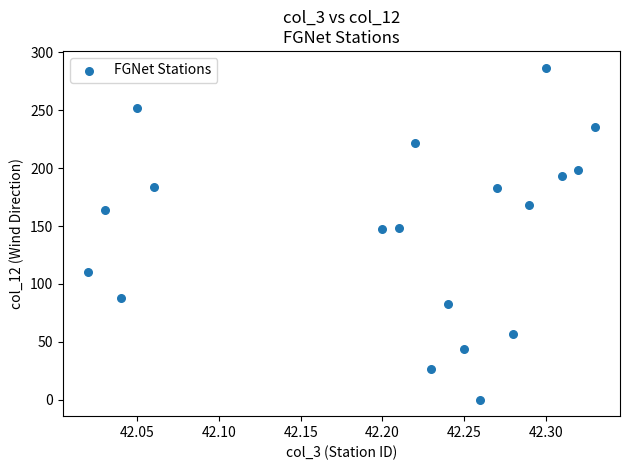

What is the range of Y values (max minus min)?

287